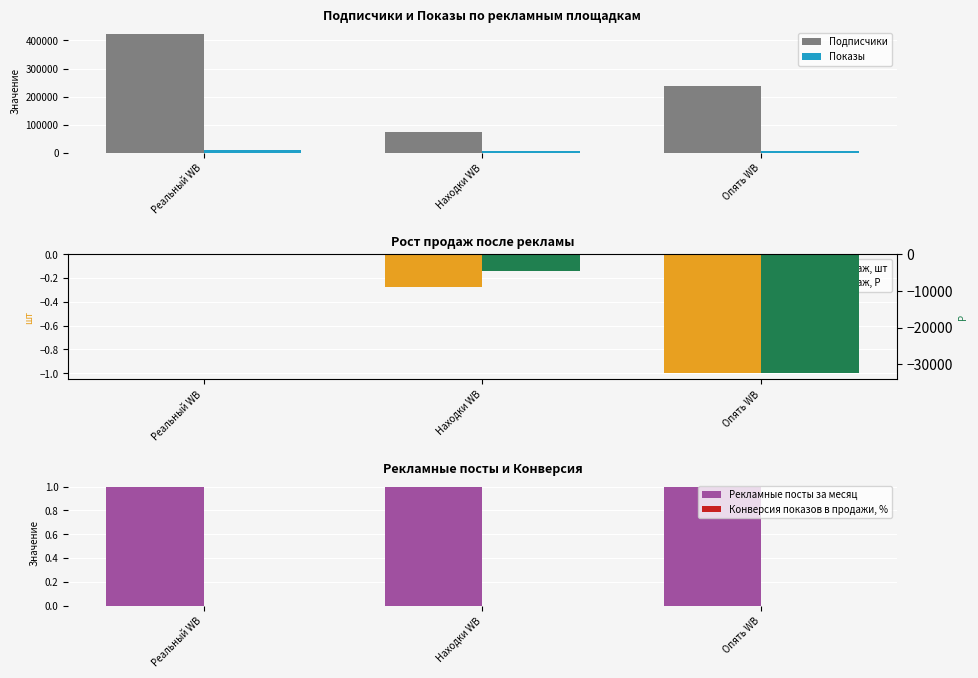

Does the chart contain any negative values?

Yes